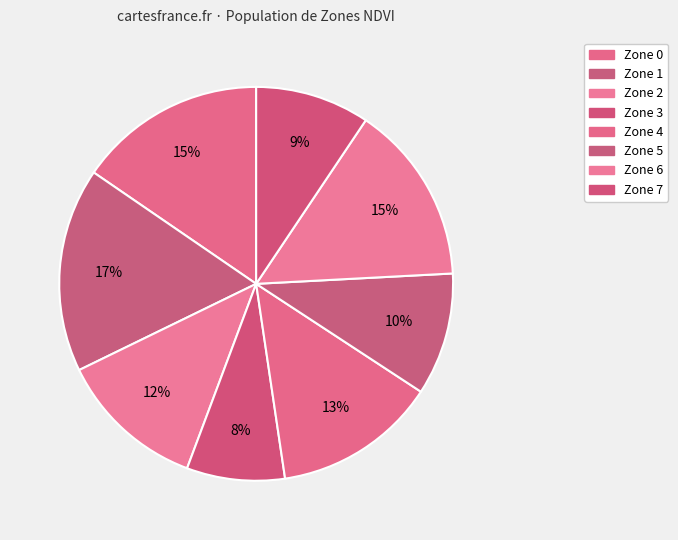

What portion of the pie excludes Zone 7?

90.6%